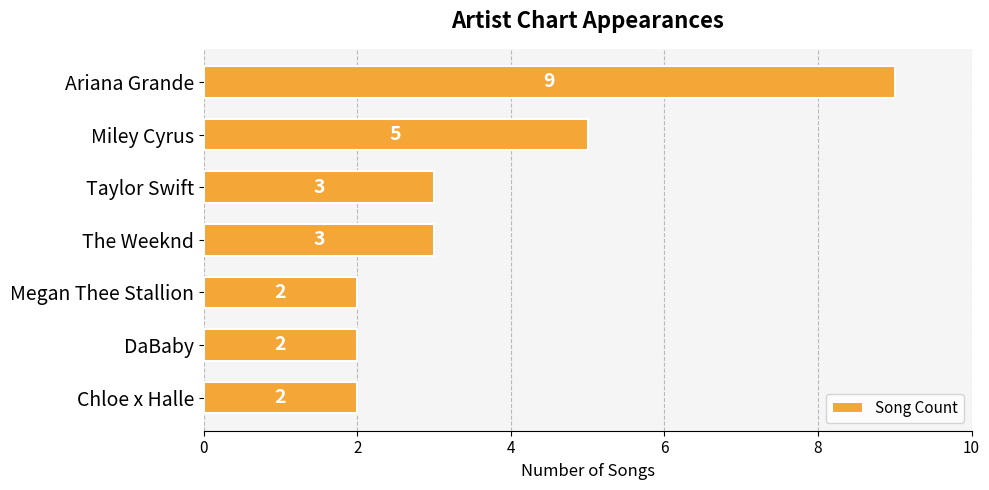

What is the maximum value shown in the chart?

9